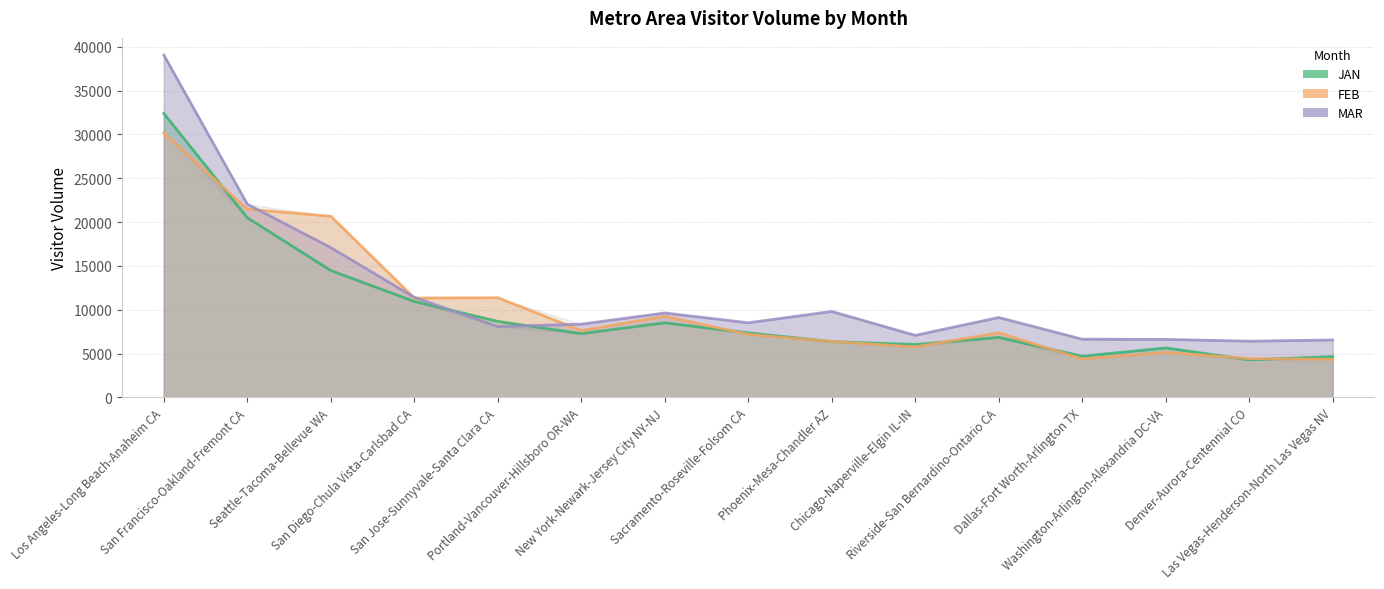

How many values in the MAR series are below 8509?

7